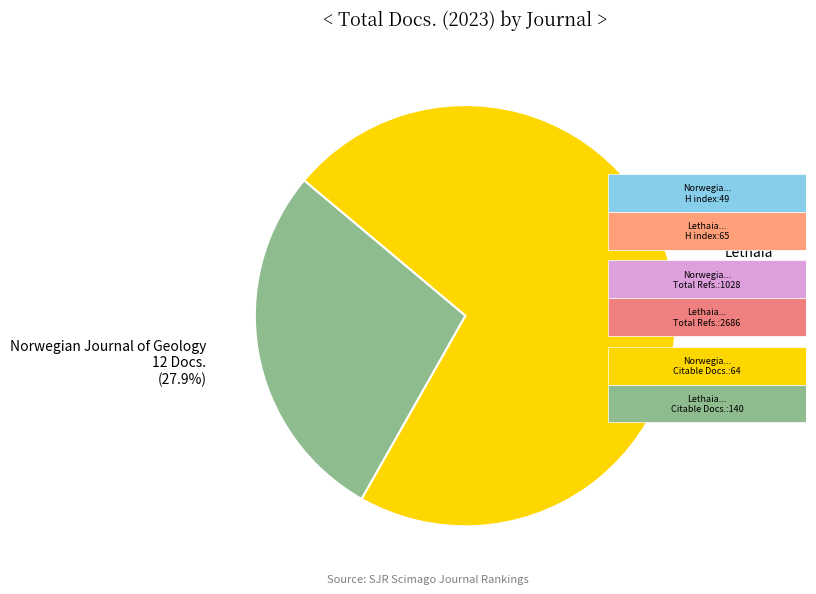

To the nearest percent, what is the average slice percentage?

50%